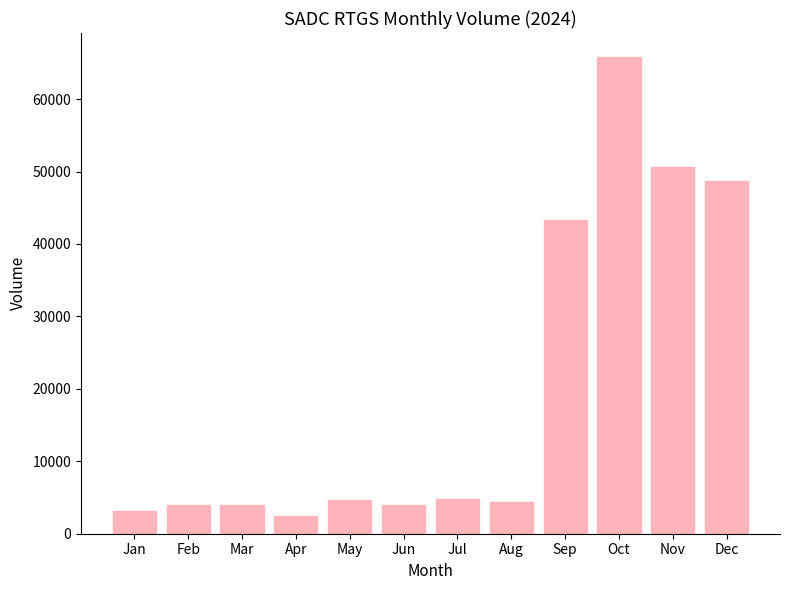

What is the change in value from Mar to Oct?

+61859